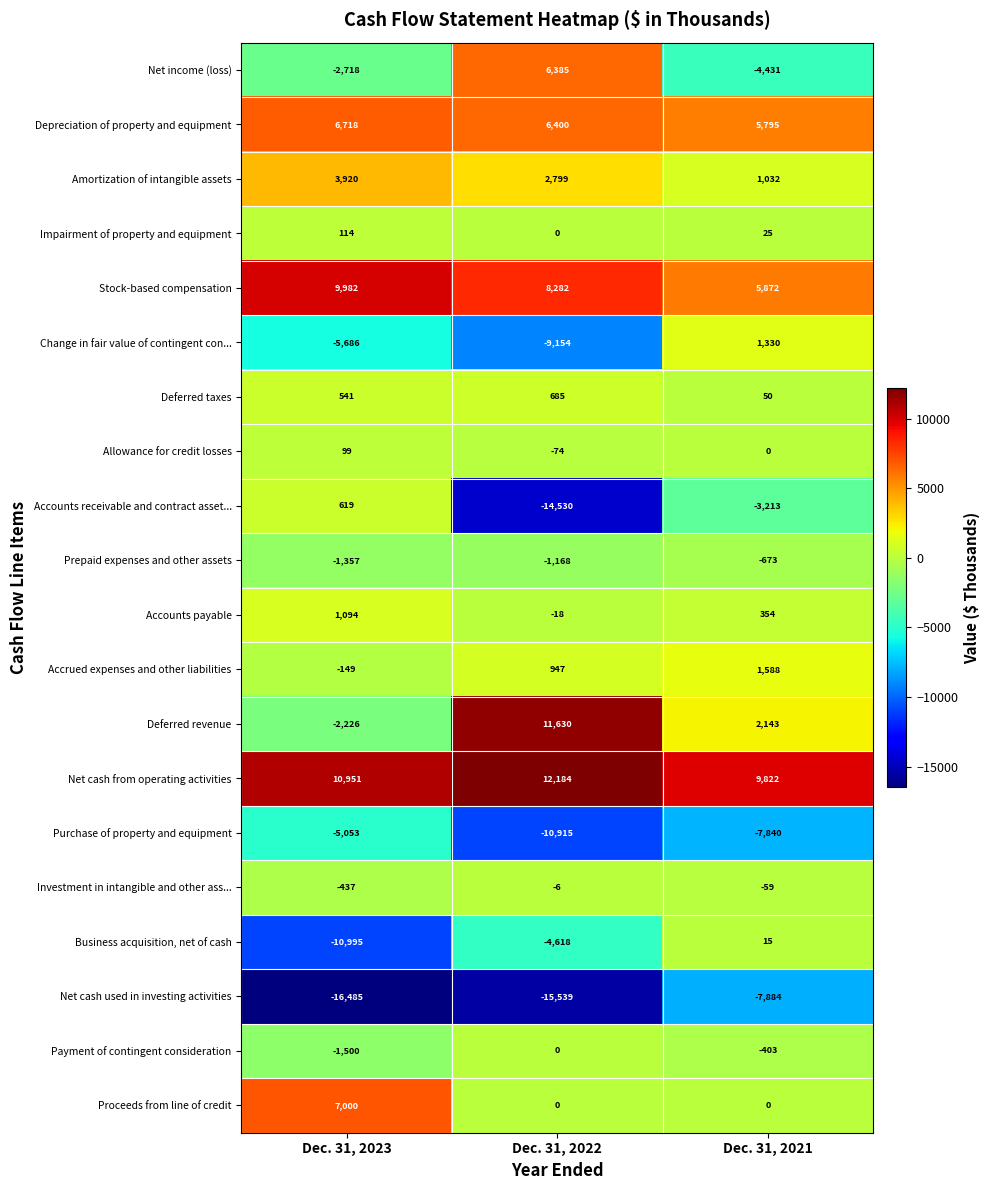

How many positive values does the Impairment of property and equipment series have?

2